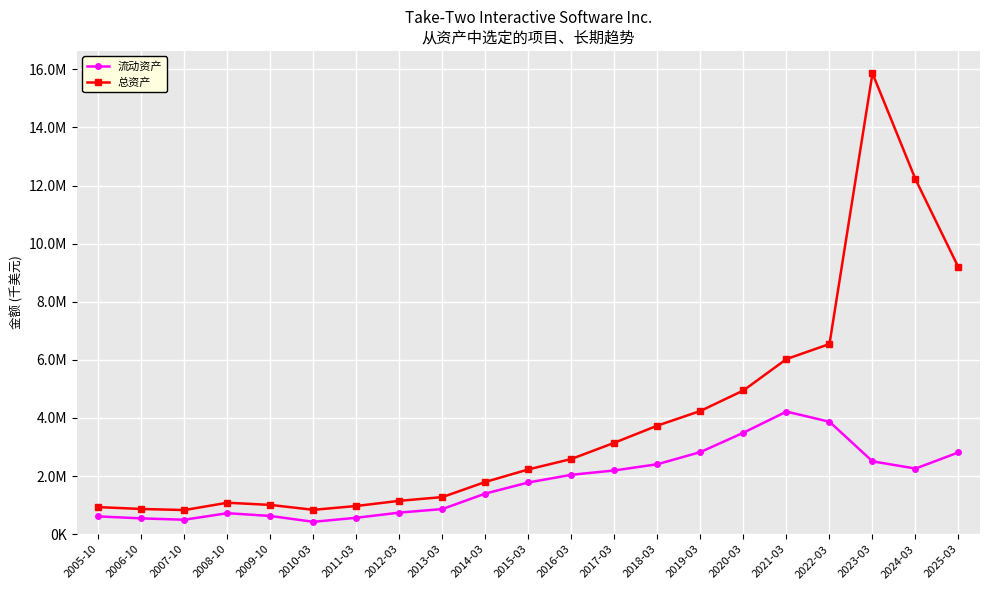

Rank the series at 2007-10 from lowest to highest value.

流动资产, 总资产